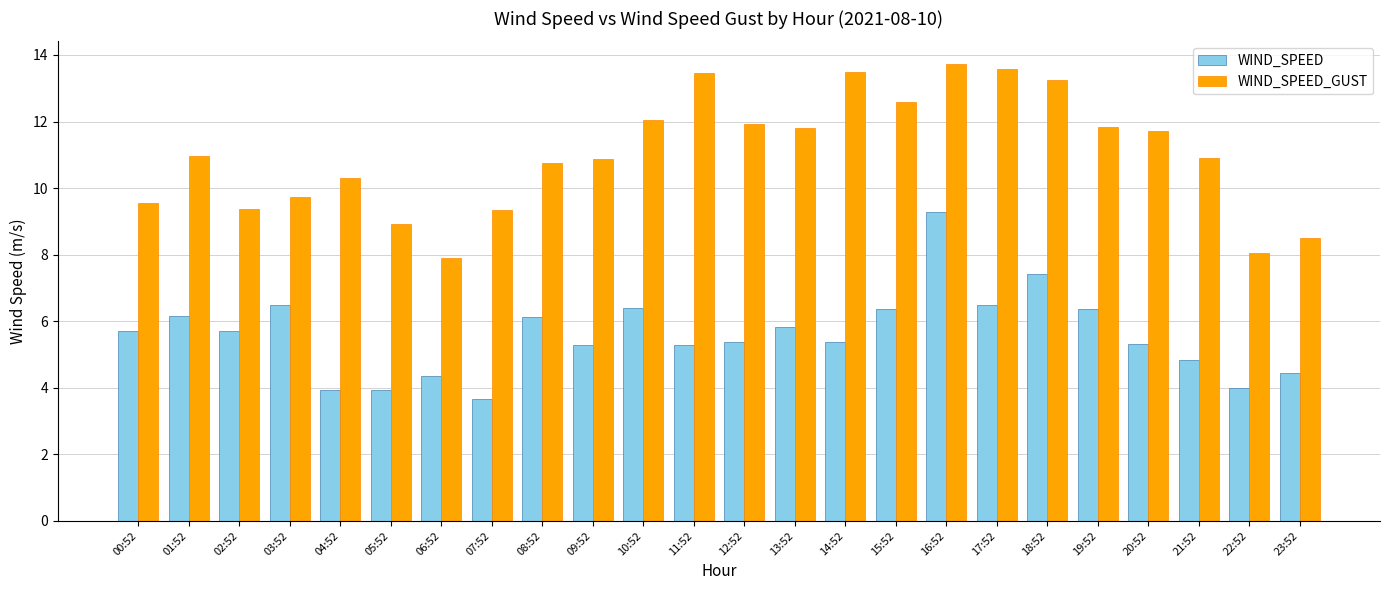

What is the spread (max minus min) of values at 11:52?

8.2